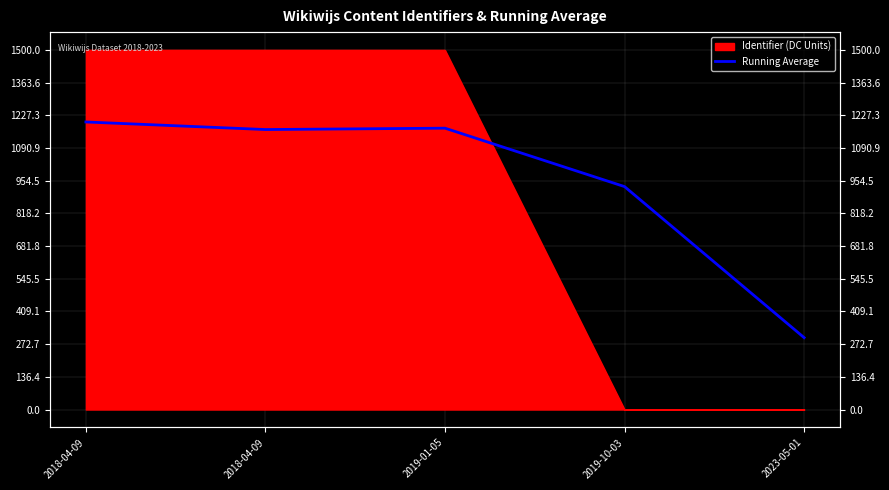

Read the value at 2019-01-05.

1174.1